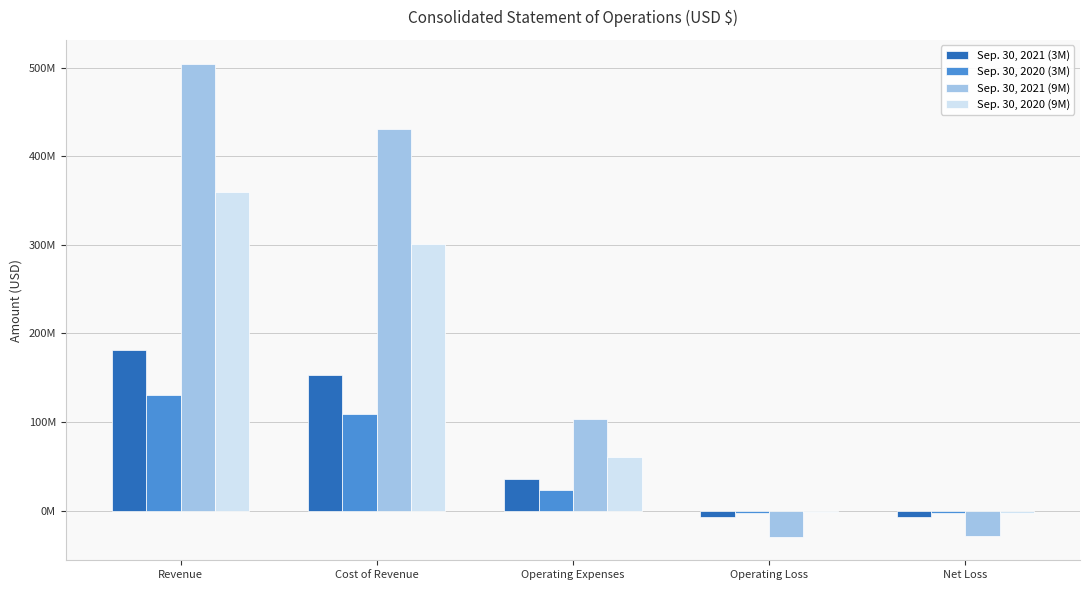

What are all the series names shown in the legend?

Sep. 30, 2021 (3M), Sep. 30, 2020 (3M), Sep. 30, 2021 (9M), Sep. 30, 2020 (9M)